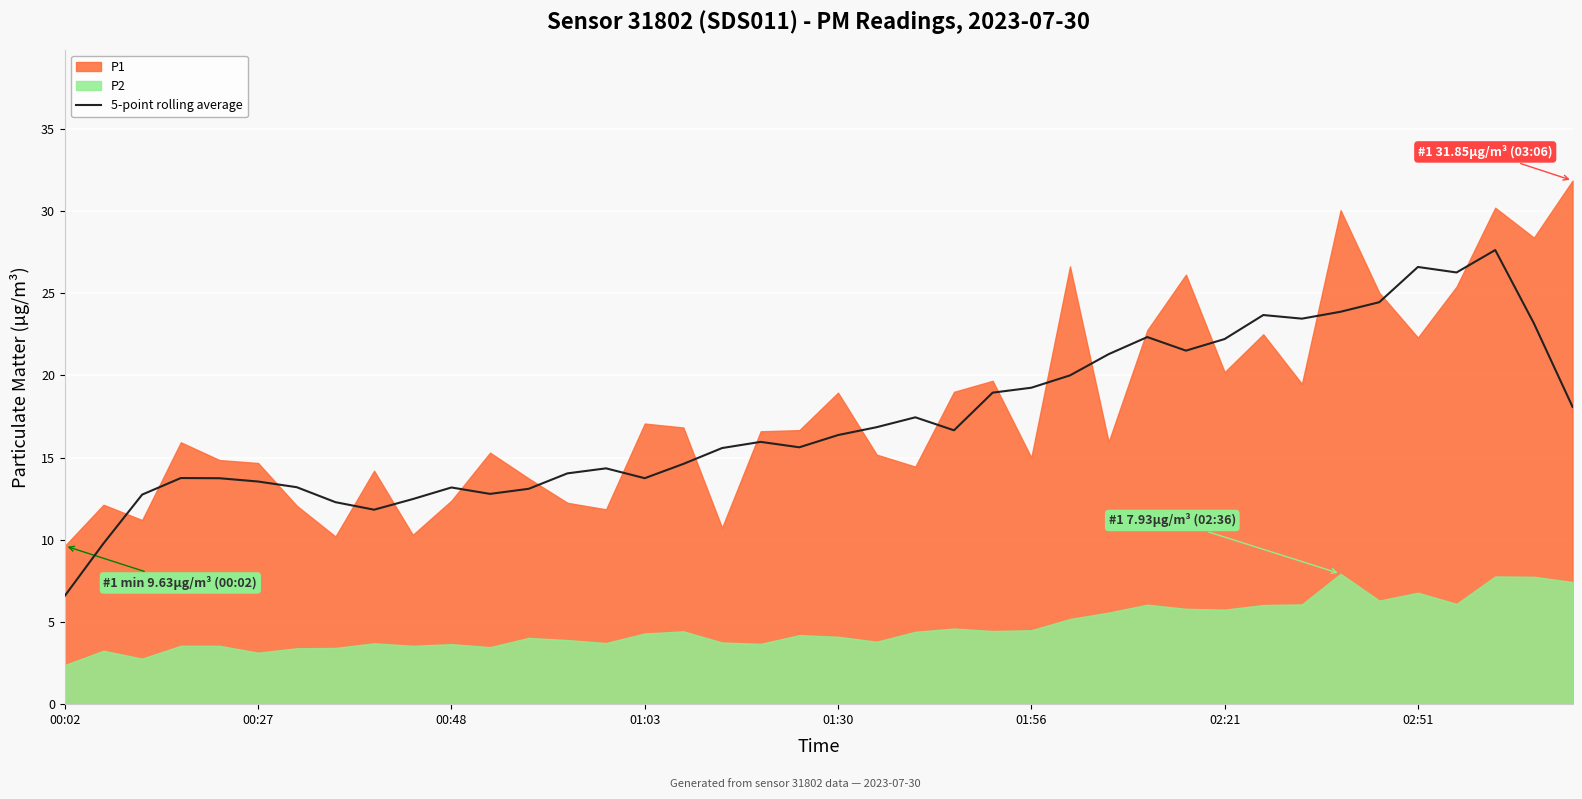

How many data points are less than 16?

20